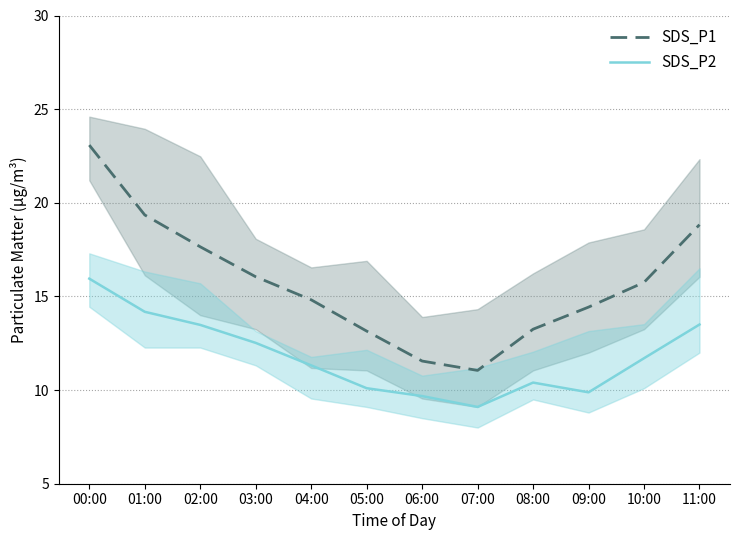

At which category does SDS_P1 reach its first local valley?

07:00